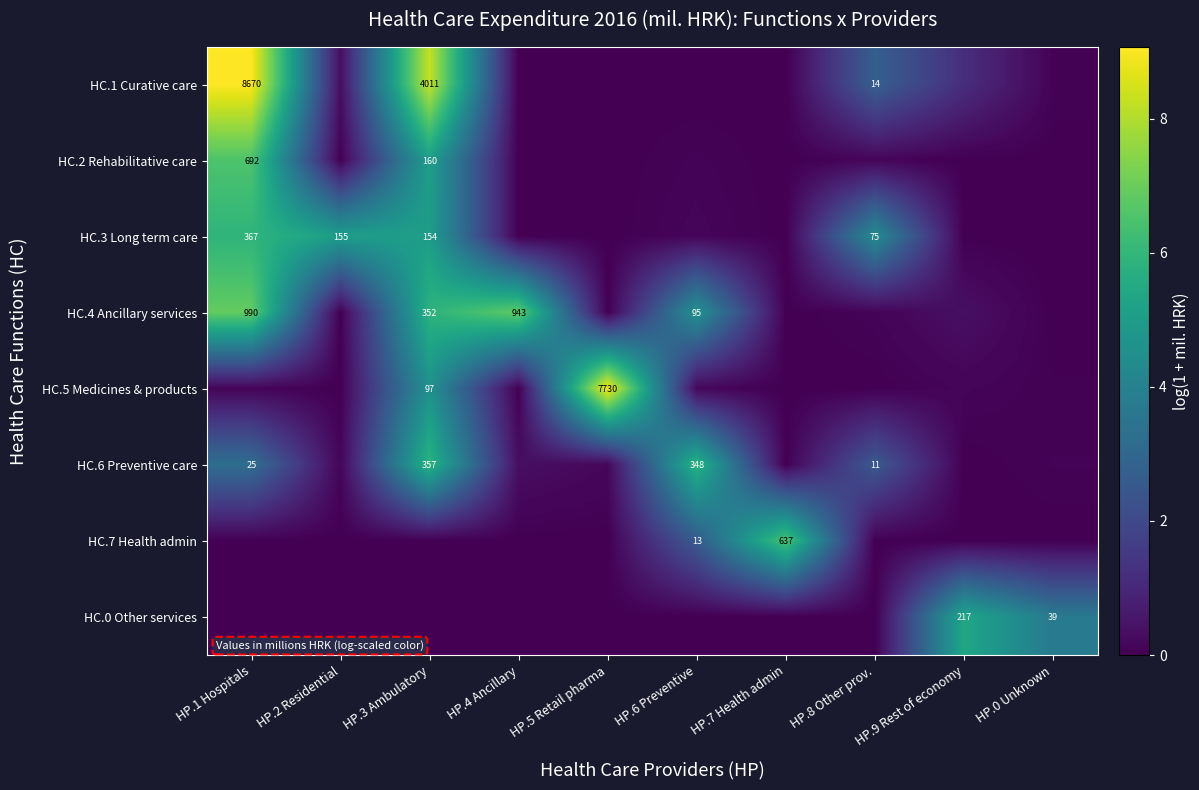

Which label corresponds to the smallest value in the chart?

HP.4 Ancillary